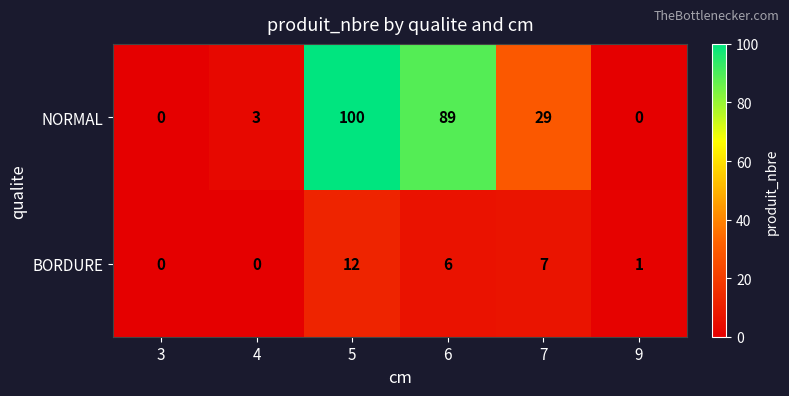

At how many categories does at least one series exceed 20?

3